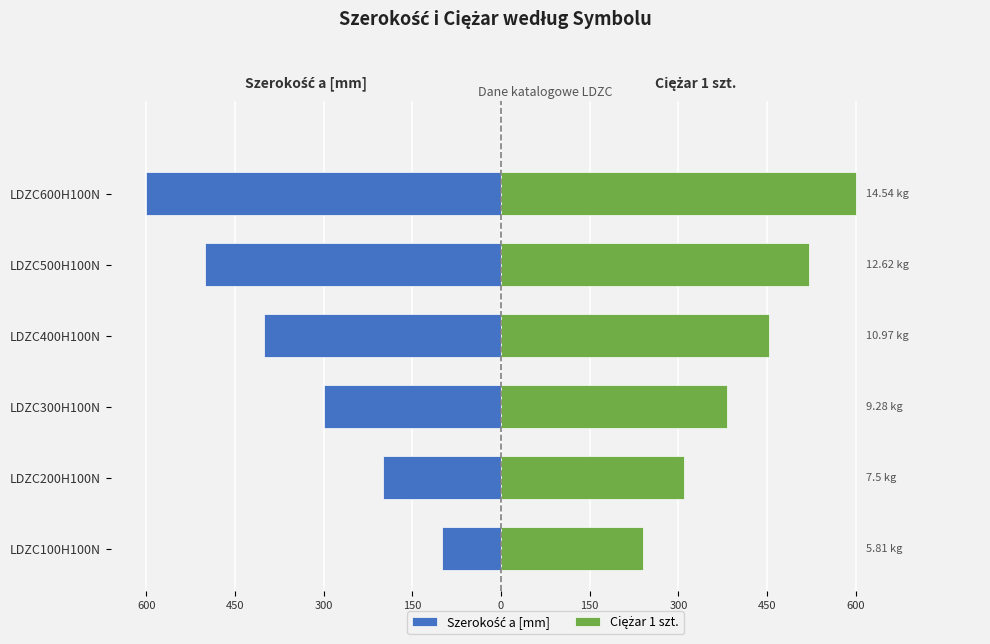

Which series has the largest range (max minus min)?

Szerokość a [mm]